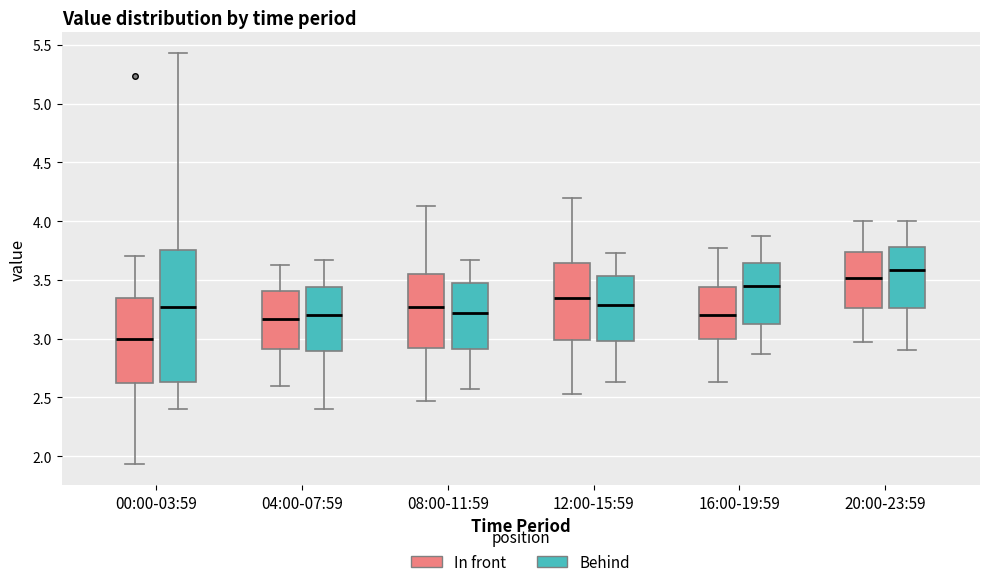

Which box's median line is the lowest?

00:00-03:59 (In front)